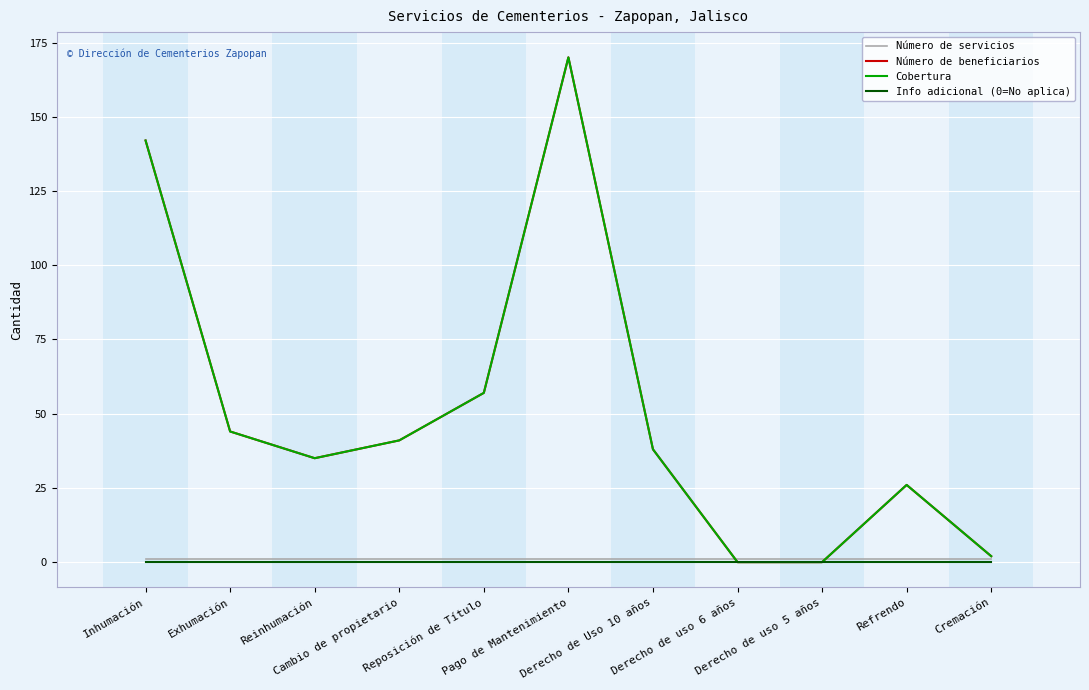

Does the chart have visible grid lines?

Yes